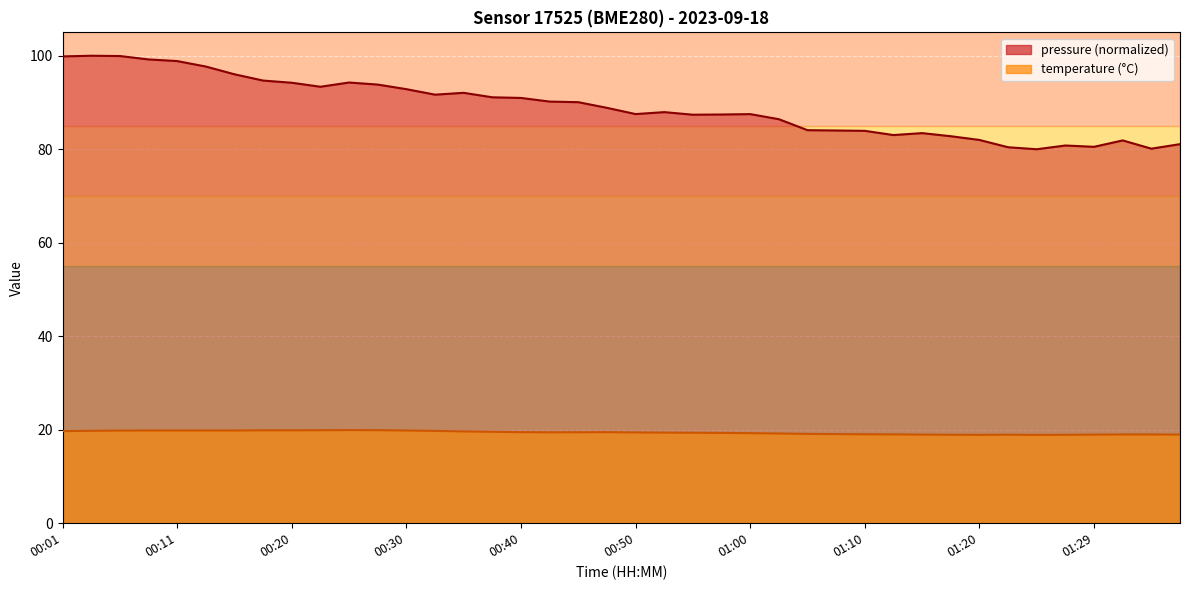

Which has a higher value, 00:30 or 01:02?

00:30